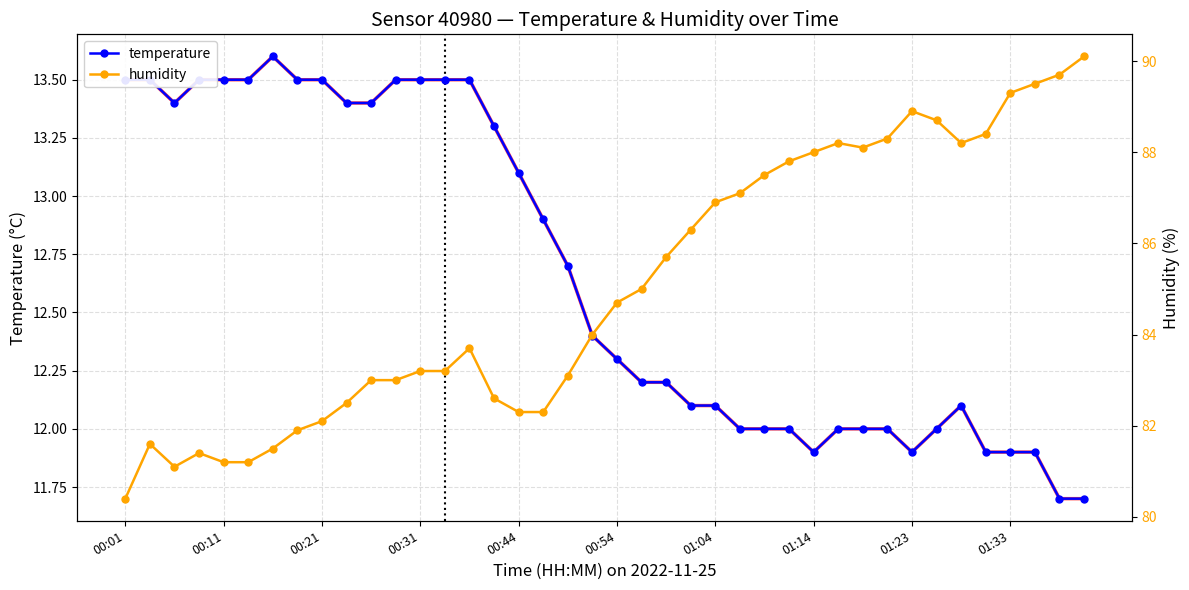

Does the chart have visible grid lines?

Yes